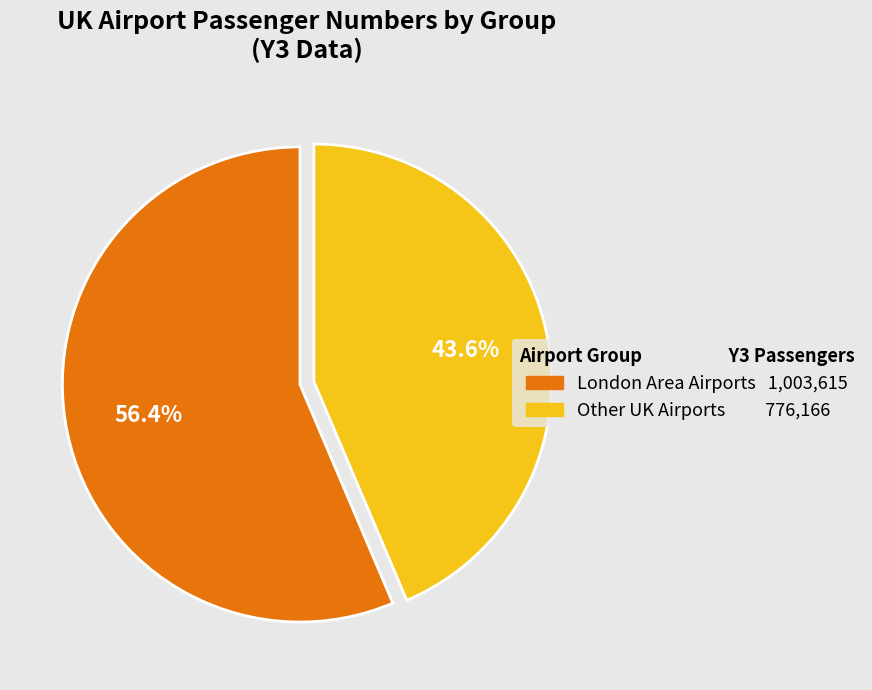

To the nearest percent, what is the average slice percentage?

50%